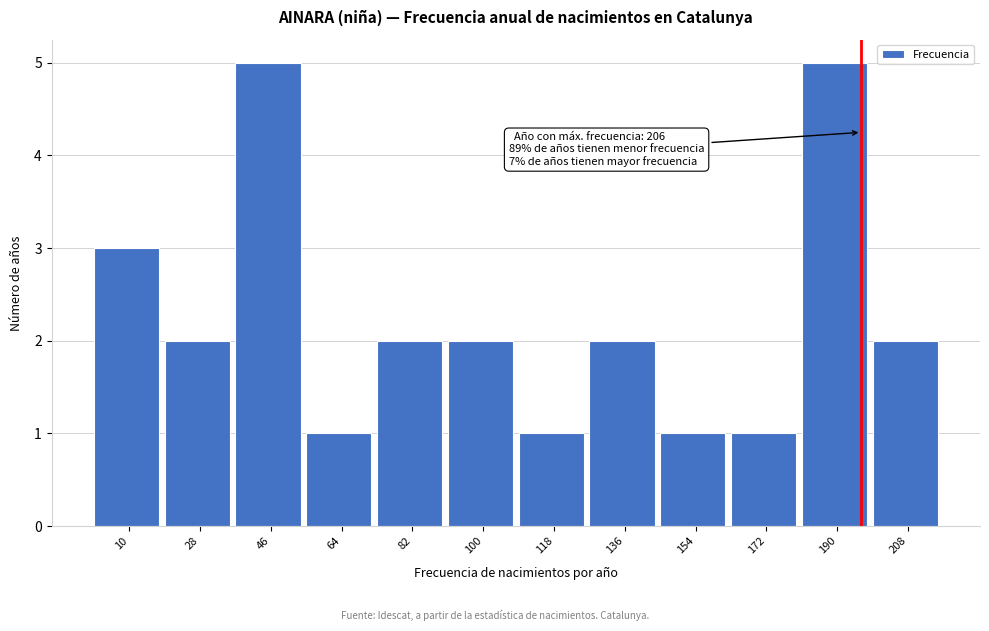

Reading left to right, transcribe all the data shown in this chart.

10=3	28=2	46=5	64=1	82=2	100=2	118=1	136=2	154=1	172=1	190=5	208=2